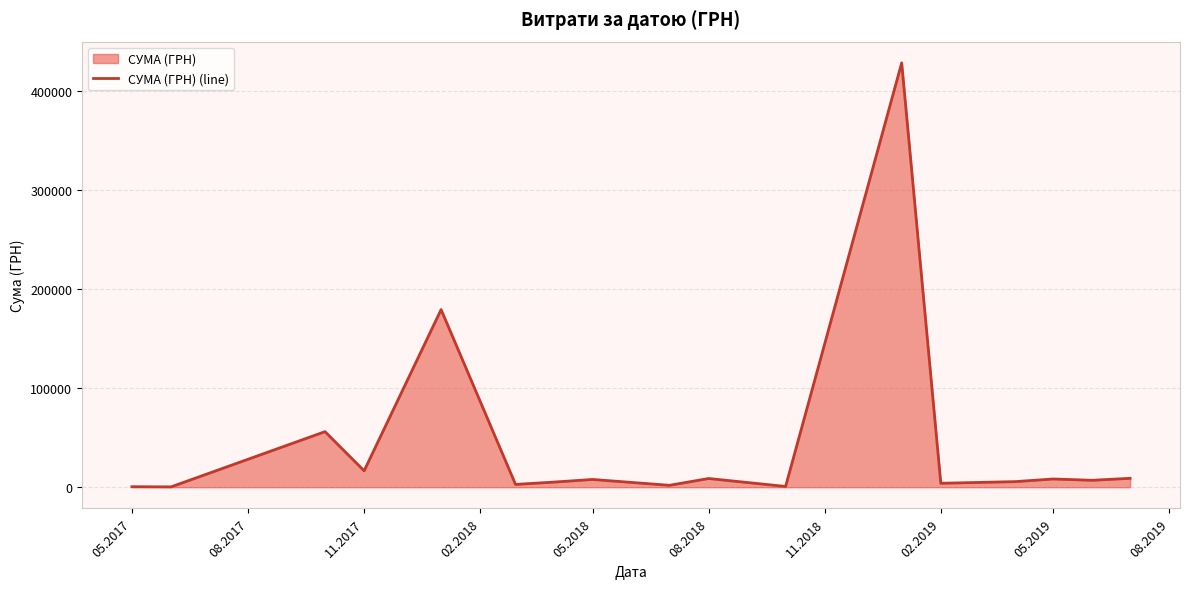

Reading left to right, extract all data points from this chart.

536.6	360.0	56112.6	16588.5	179315.9	2827.9	5234.1	7843.2	1940.4	8805.5	776.4	428409.0	3991.8	5656.3	8317.8	7000.0	9000.5